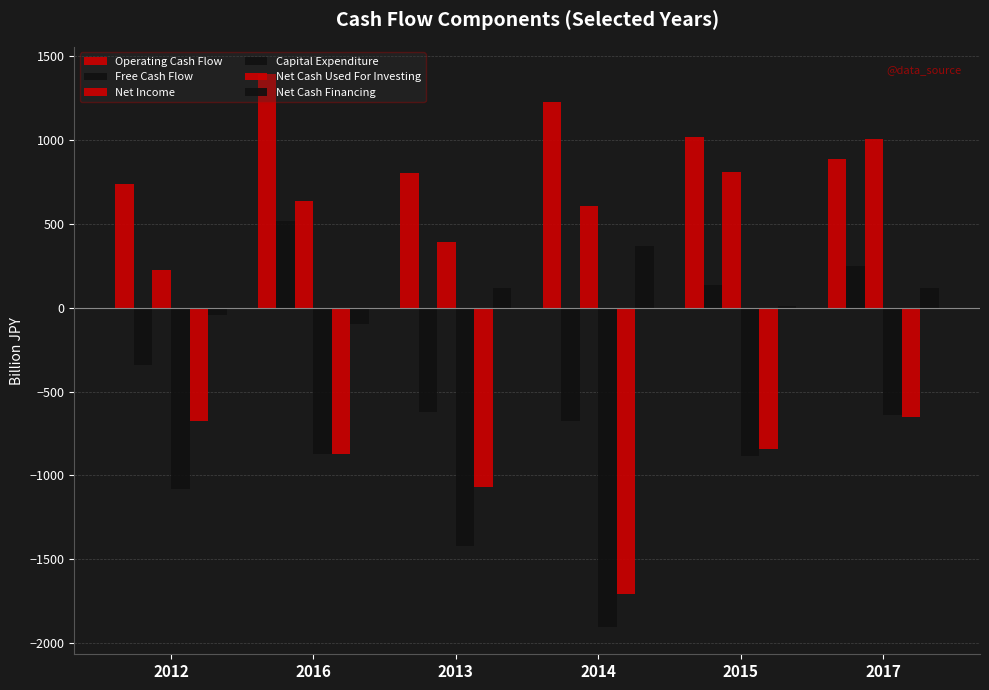

Are the bars grouped side by side (vs. stacked)?

Yes